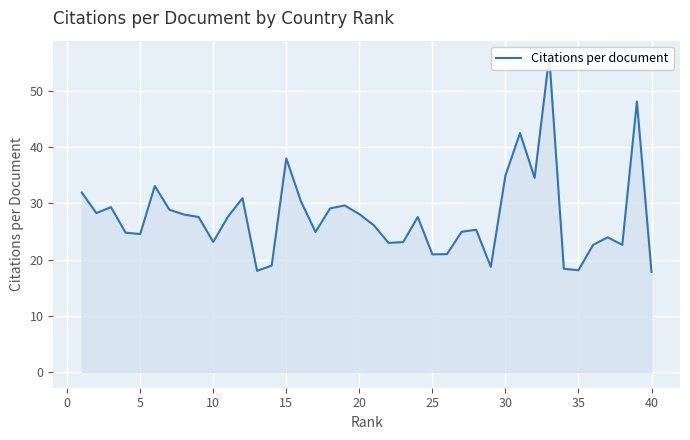

What is the value of the 33rd point from the left?

56.1